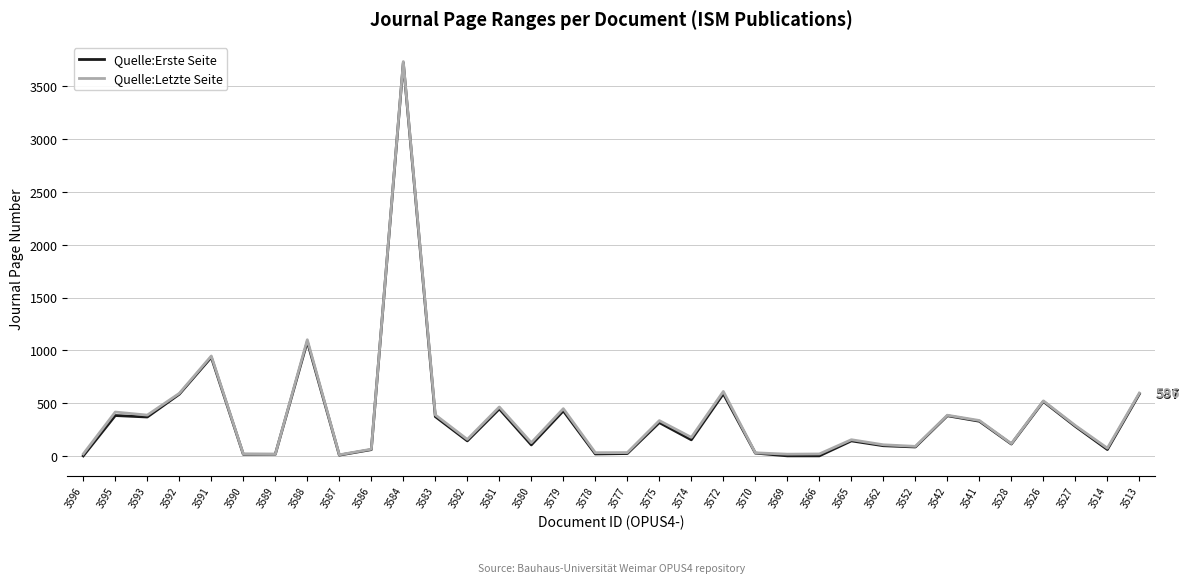

Is it true that Quelle:Letzte Seite equals 864 at 3592?

False